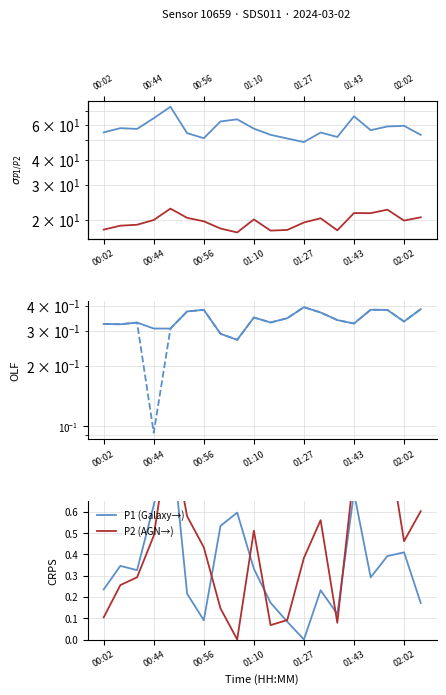

The value of P2 at 01:27 is 0.5. True or false?

False